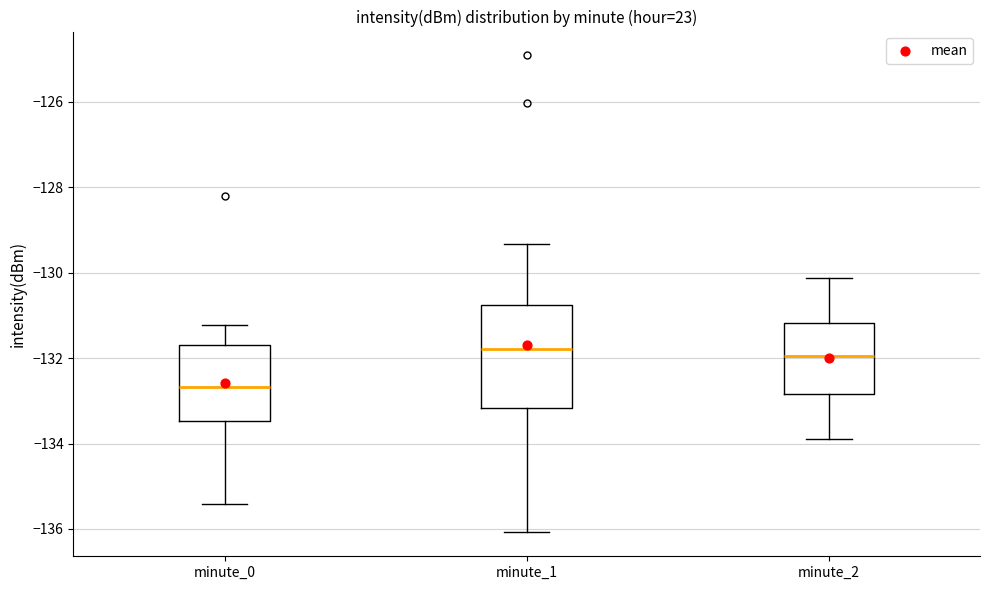

Where does the median line of the box for minute_1 sit on the y-axis? The values are not printed on the chart, so give them approximately, as read against the axis.

-131.8